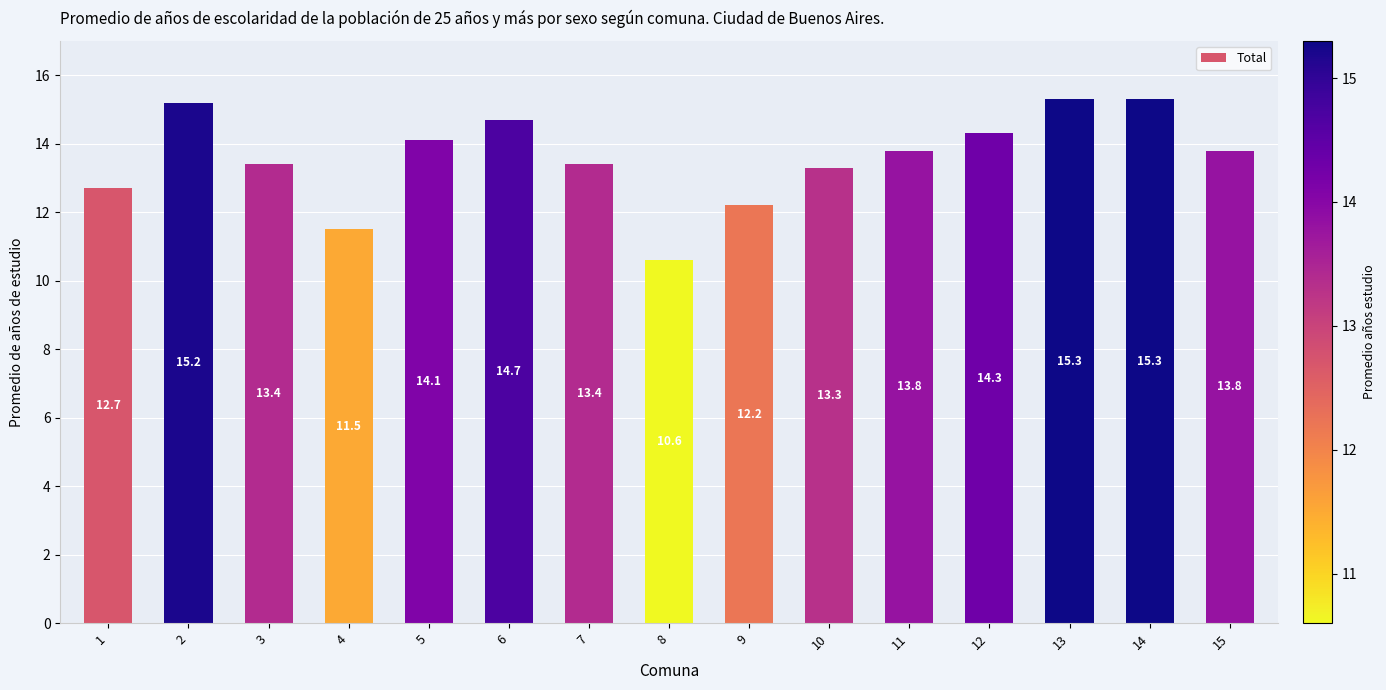

What is the smallest value displayed?

10.6